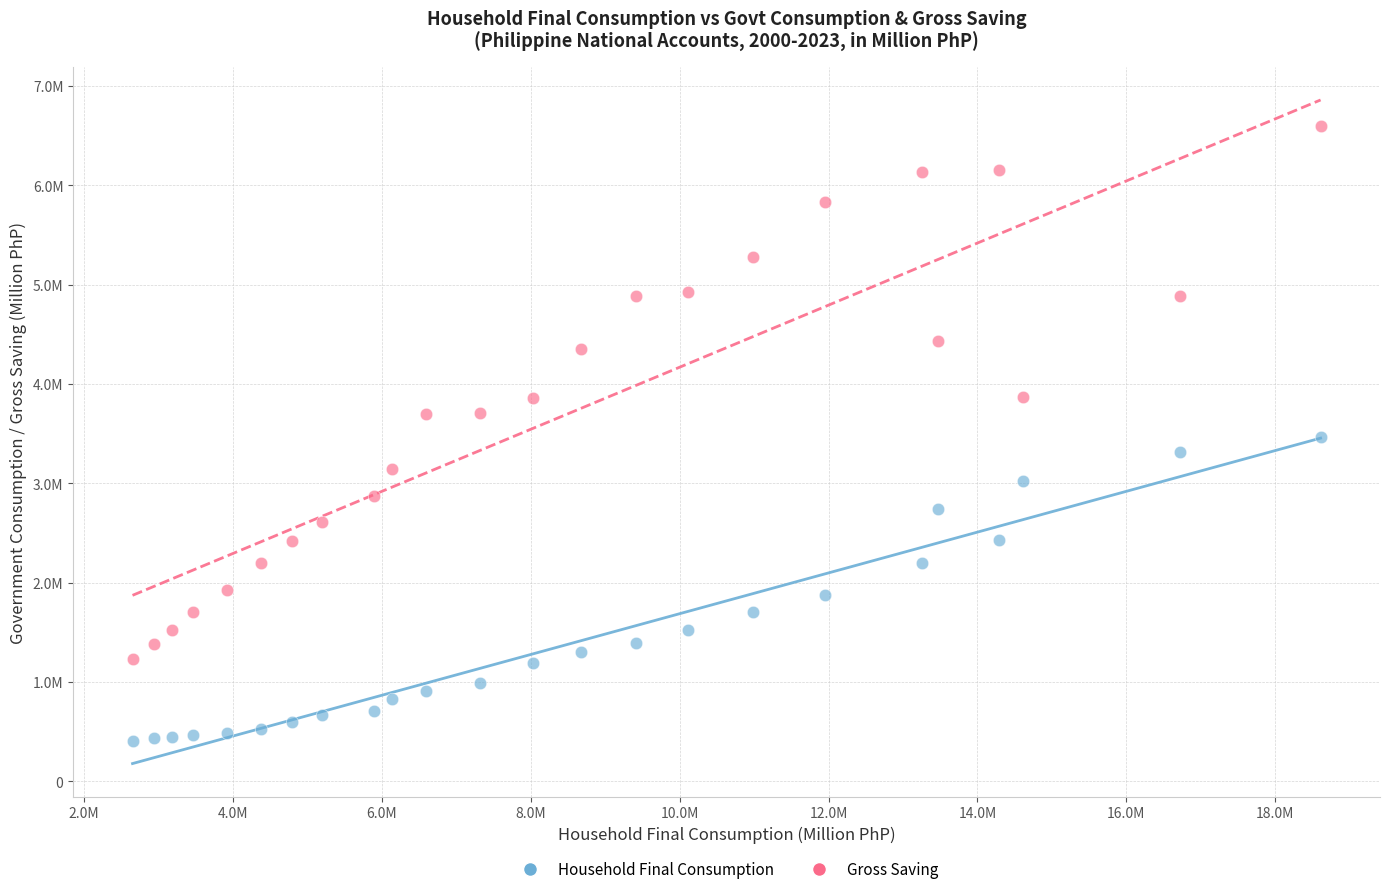

What are all the series names shown in the legend?

Household Final Consumption, Gross Saving